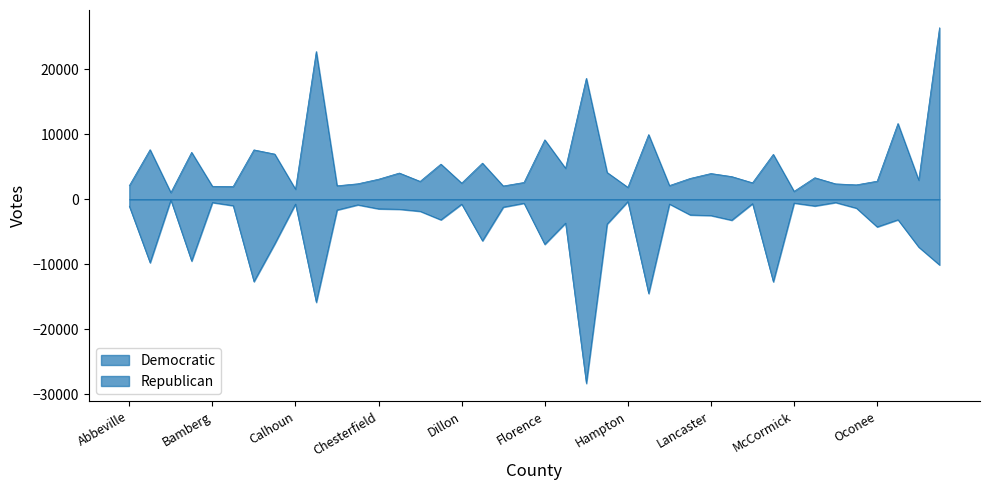

What is the sum of the Republican values at Anderson and Dorchester?

-15923